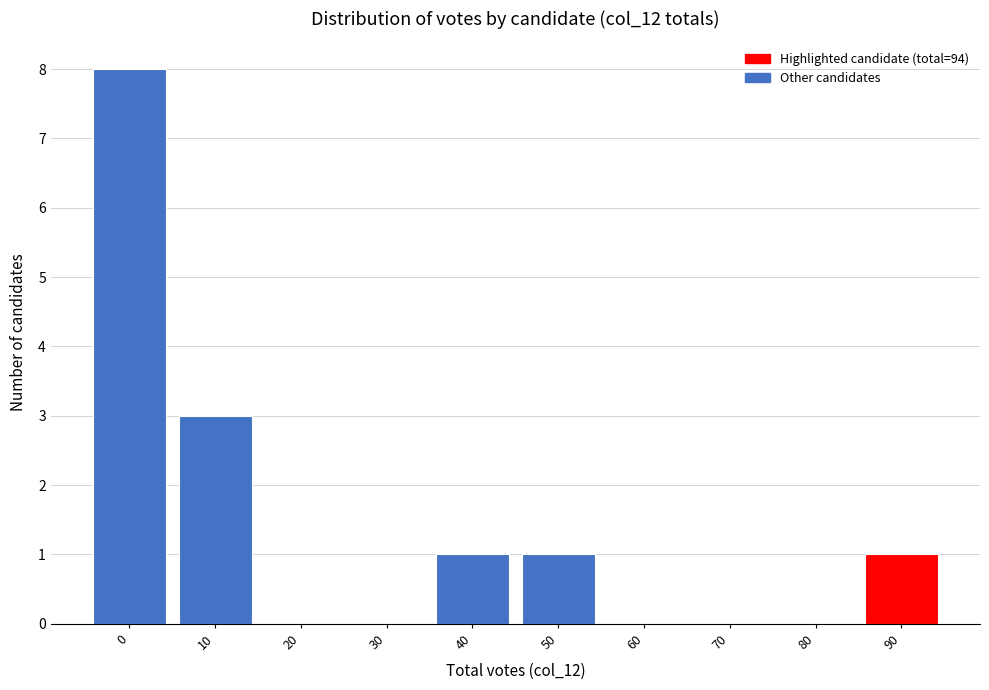

Reading left to right, what are all the values shown in this chart?

0=8	10=3	20=0	30=0	40=1	50=1	60=0	70=0	80=0	90=1